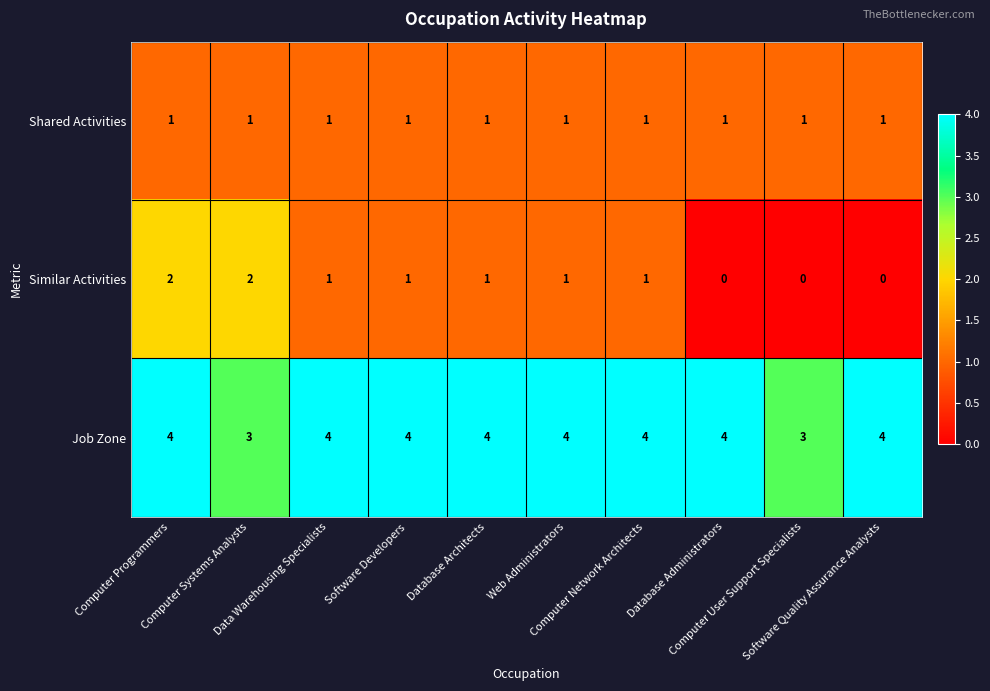

How many distinct data groups are displayed?

3